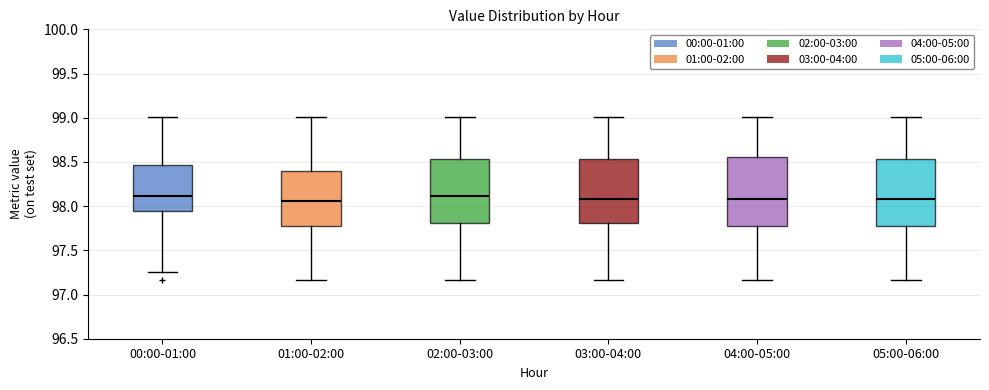

Reading left to right, transcribe this box plot: for each box, give where its median line is, the range the box spans, and where its two whiskers end, as read against the y-axis. The values are not printed on the chart, so give them approximately, as read against the axis.

00:00-01:00: median 98.10, box 97.95 to 98.45, whiskers 97.25 to 99.00
01:00-02:00: median 98.05, box 97.75 to 98.40, whiskers 97.15 to 99.00
02:00-03:00: median 98.10, box 97.80 to 98.55, whiskers 97.15 to 99.00
03:00-04:00: median 98.10, box 97.80 to 98.55, whiskers 97.15 to 99.00
04:00-05:00: median 98.10, box 97.75 to 98.55, whiskers 97.15 to 99.00
05:00-06:00: median 98.10, box 97.75 to 98.55, whiskers 97.15 to 99.00